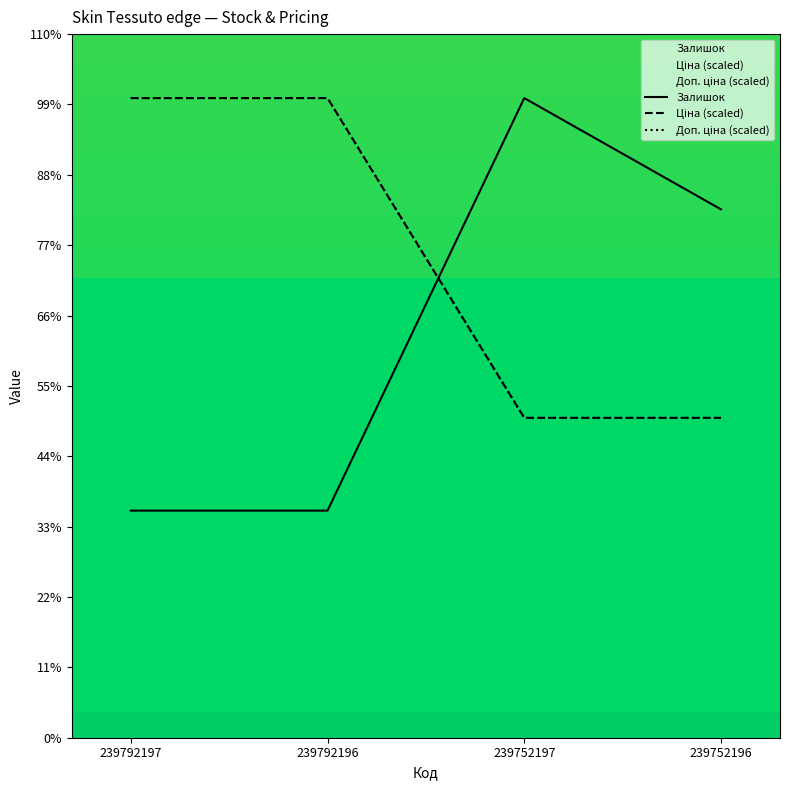

At which category is the sum across all series the highest?

239792197